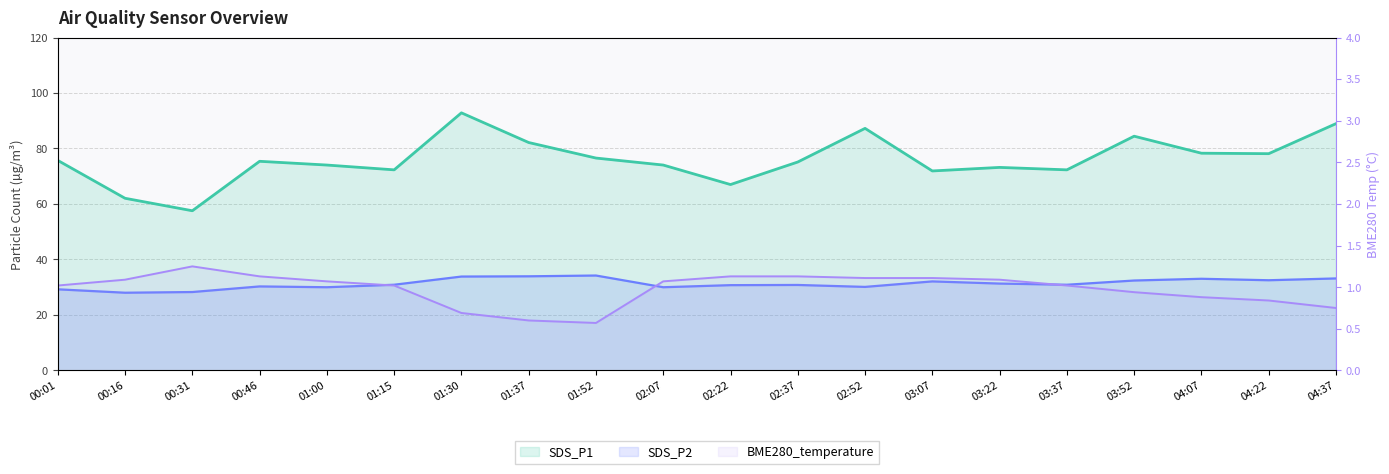

The SDS_P2 series shows 32.5 at 04:22. True or false?

True